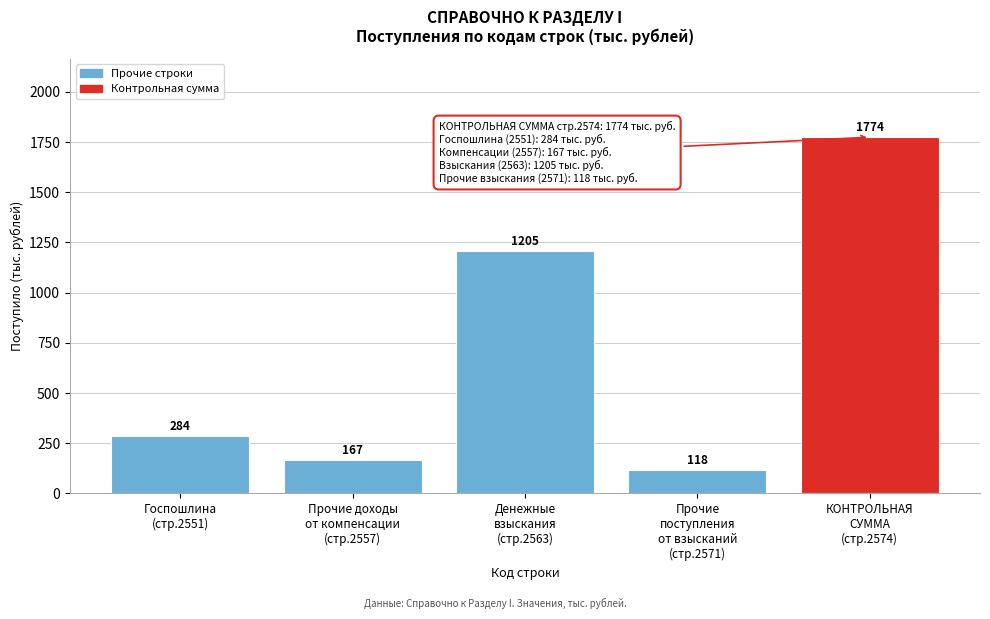

Reading left to right, transcribe all the data shown in this chart.

284	167	1205	118	1774